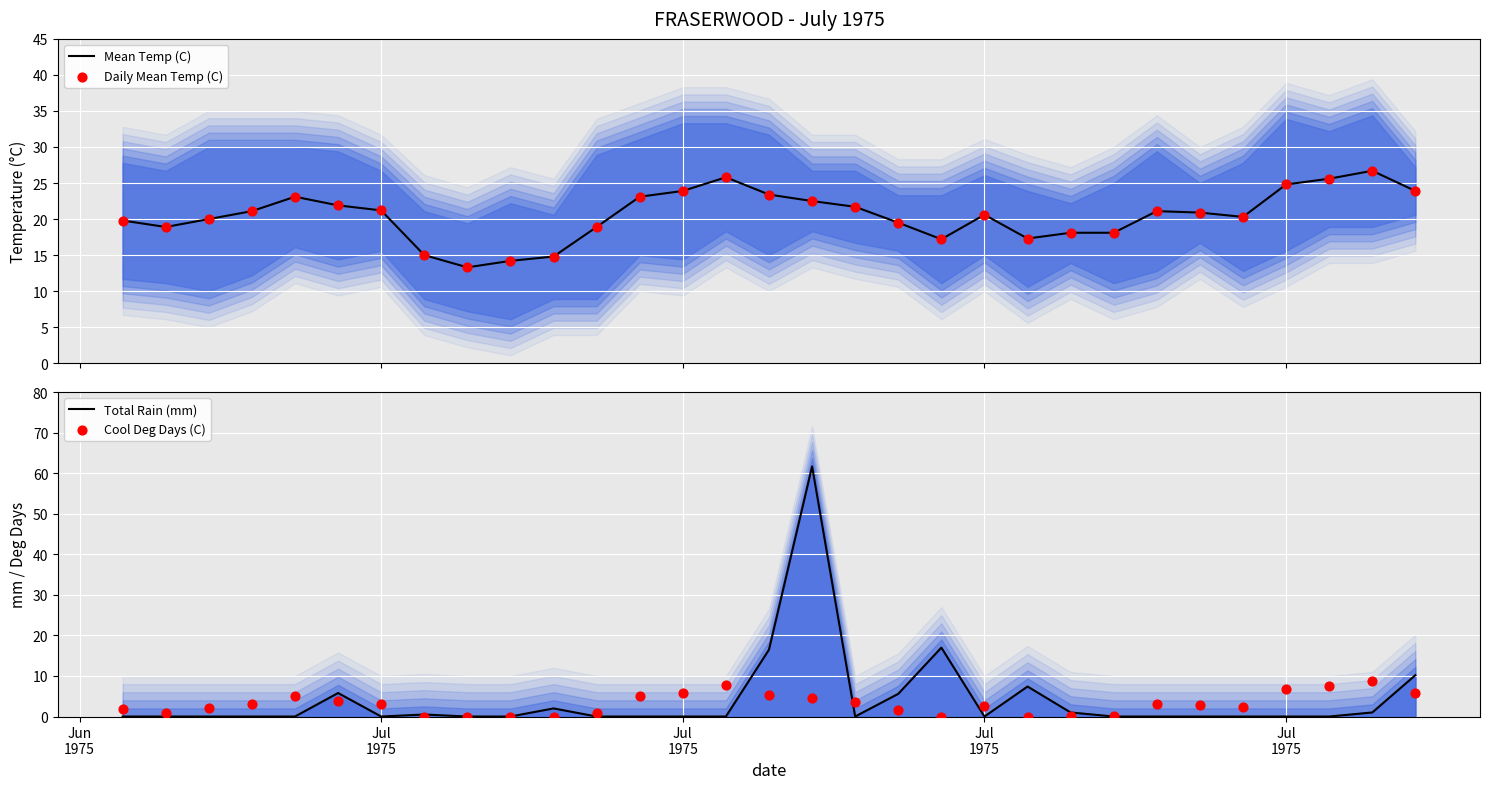

Which series contains the lowest Y value?

Total Rain (mm)